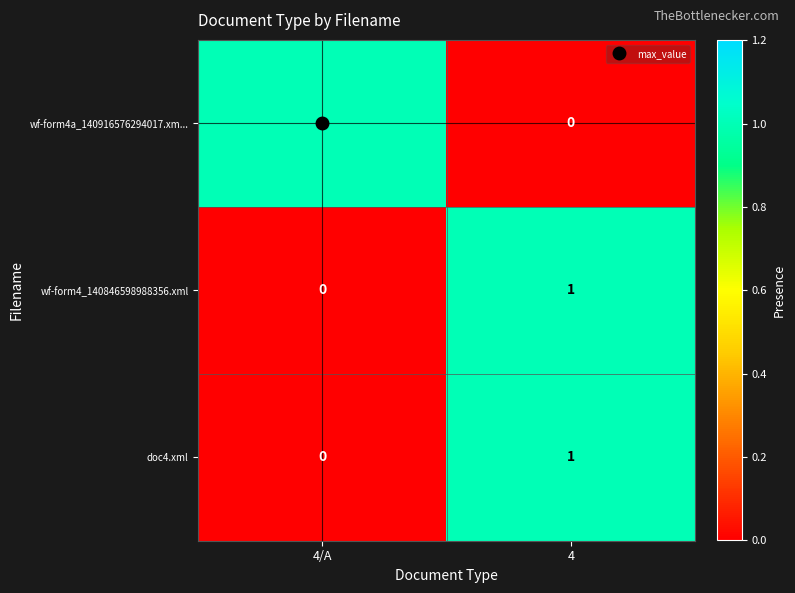

At which label is doc4.xml closest to 0?

4/A